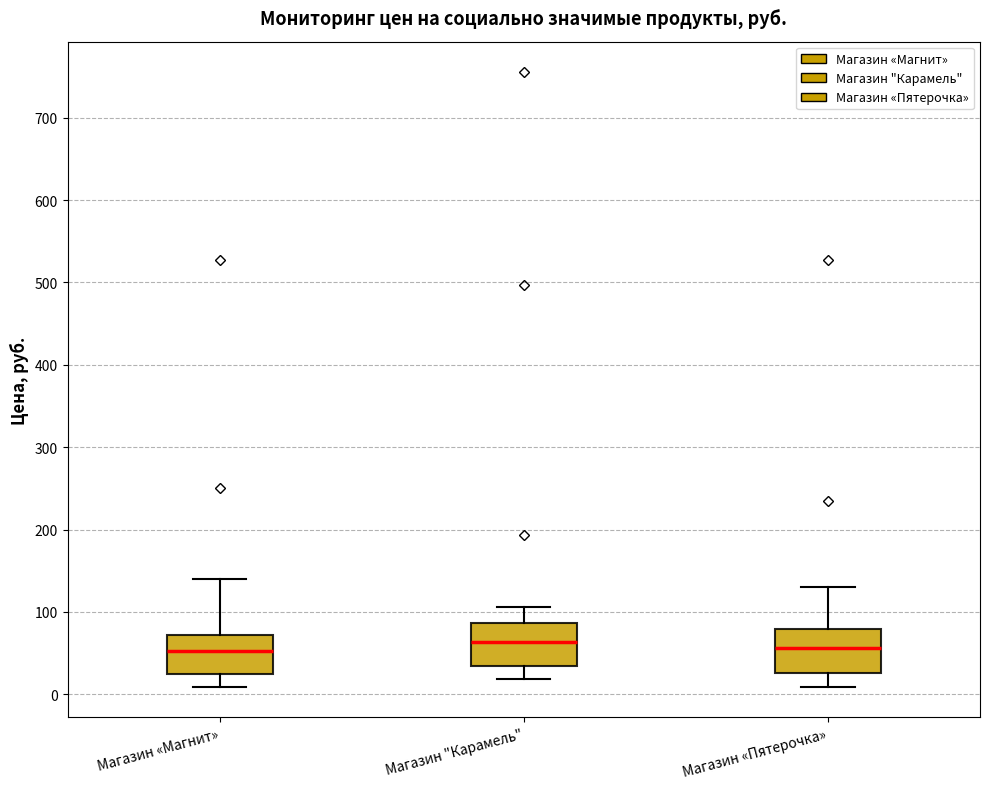

Where does the median line of the box for Магазин «Магнит» sit on the y-axis? The values are not printed on the chart, so give them approximately, as read against the axis.

50